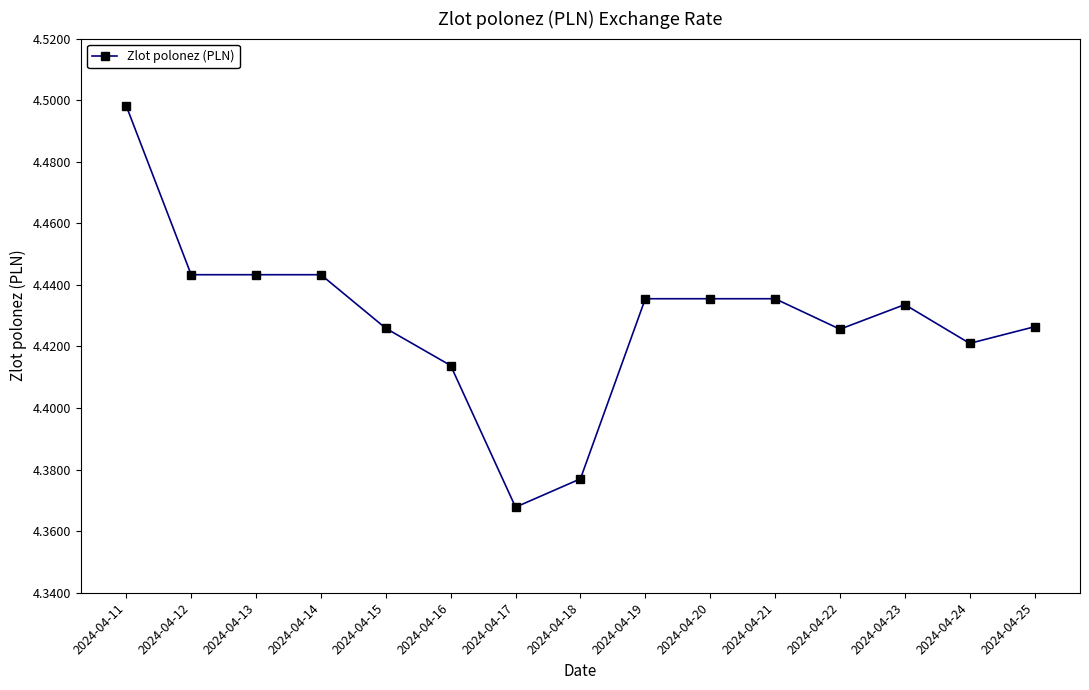

Which label corresponds to the largest value in the chart?

2024-04-11